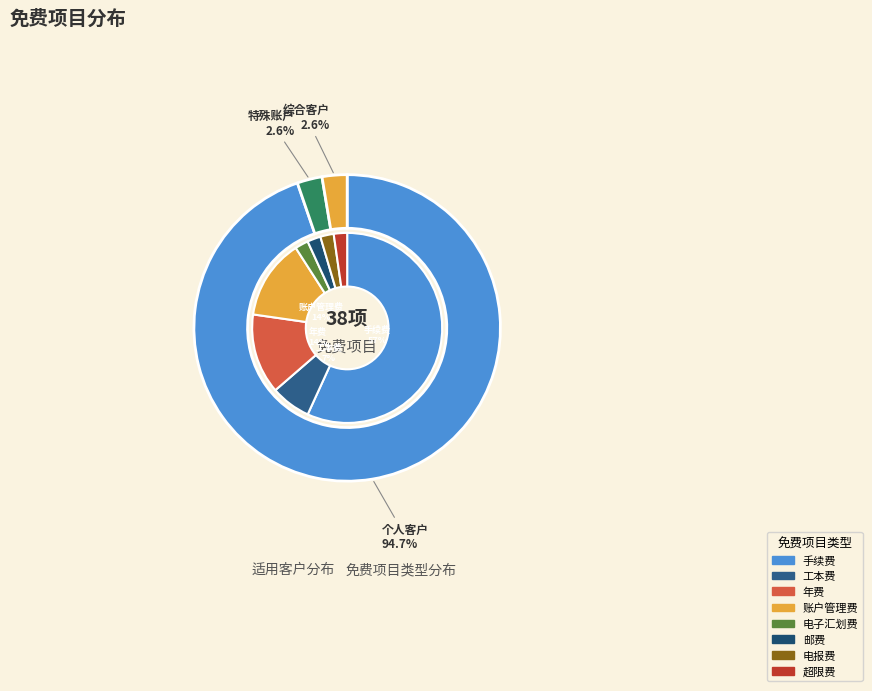

What is the ratio of the value at 综合客户 to the value at 特殊账户?

1.0